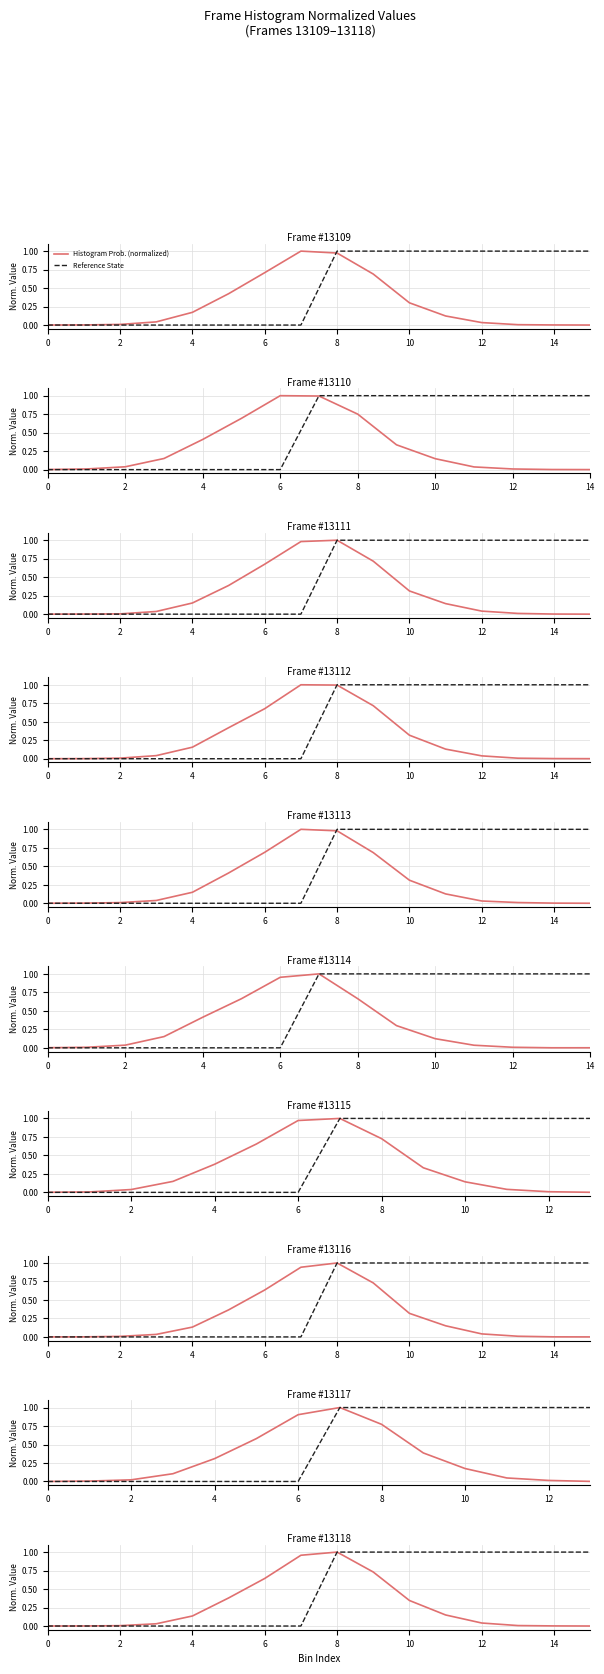

What is the difference between the highest and lowest values at 4?

0.1